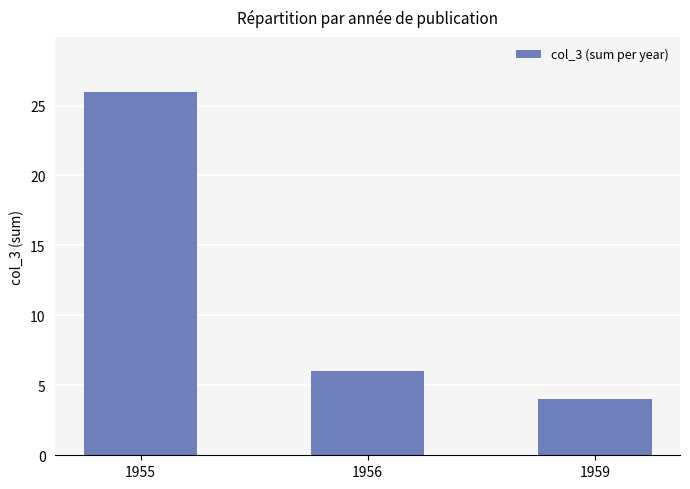

Where is the data nearest to the value 15?

1956